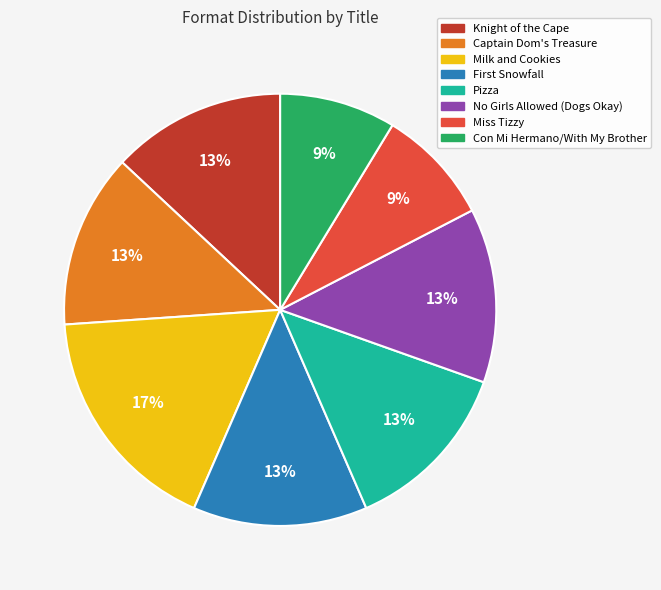

To the nearest percent, what is the difference between the No Girls Allowed (Dogs Okay) and Miss Tizzy slice percentages?

4%